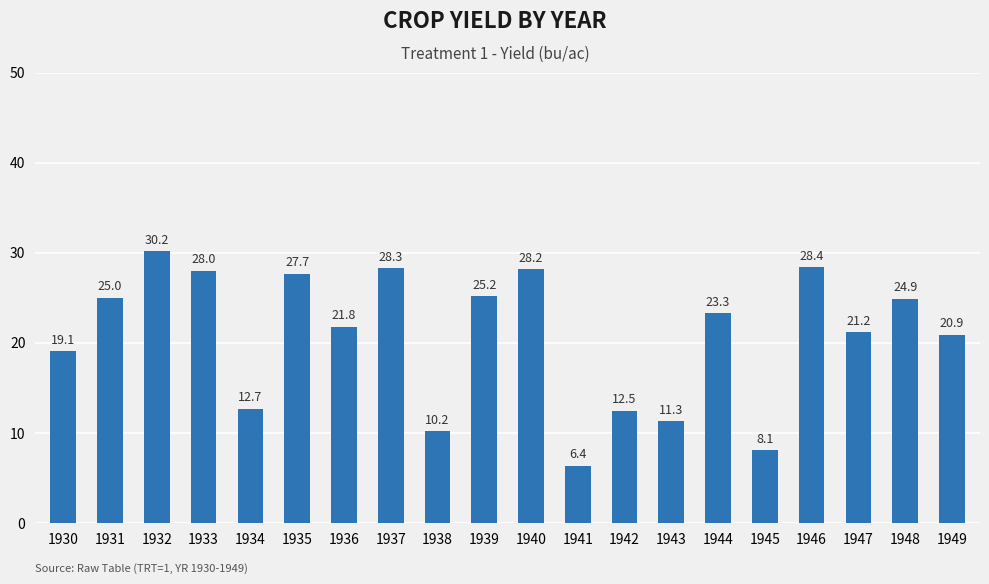

The value at 1934 is 12.7. True or false?

True